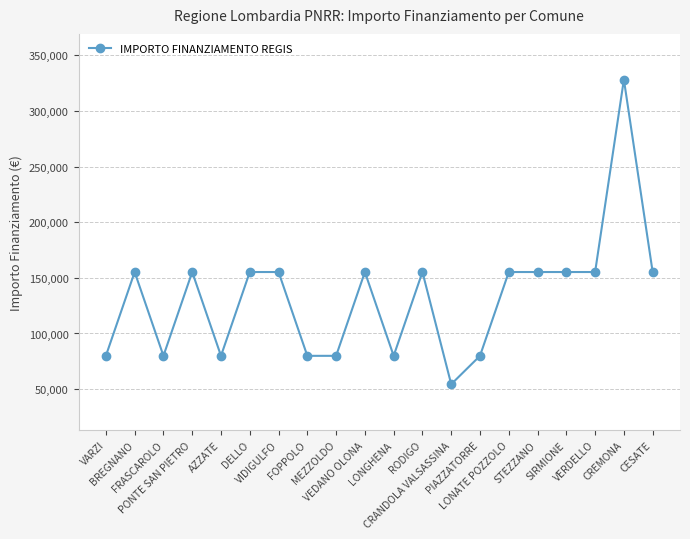

What is the minimum value shown in the chart?

54412